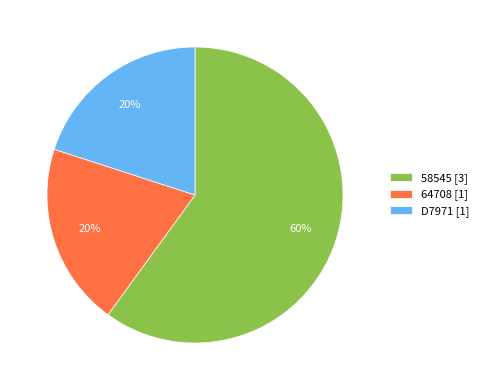

Do D7971 [1] and 64708 [1] together represent more than half of the pie?

No